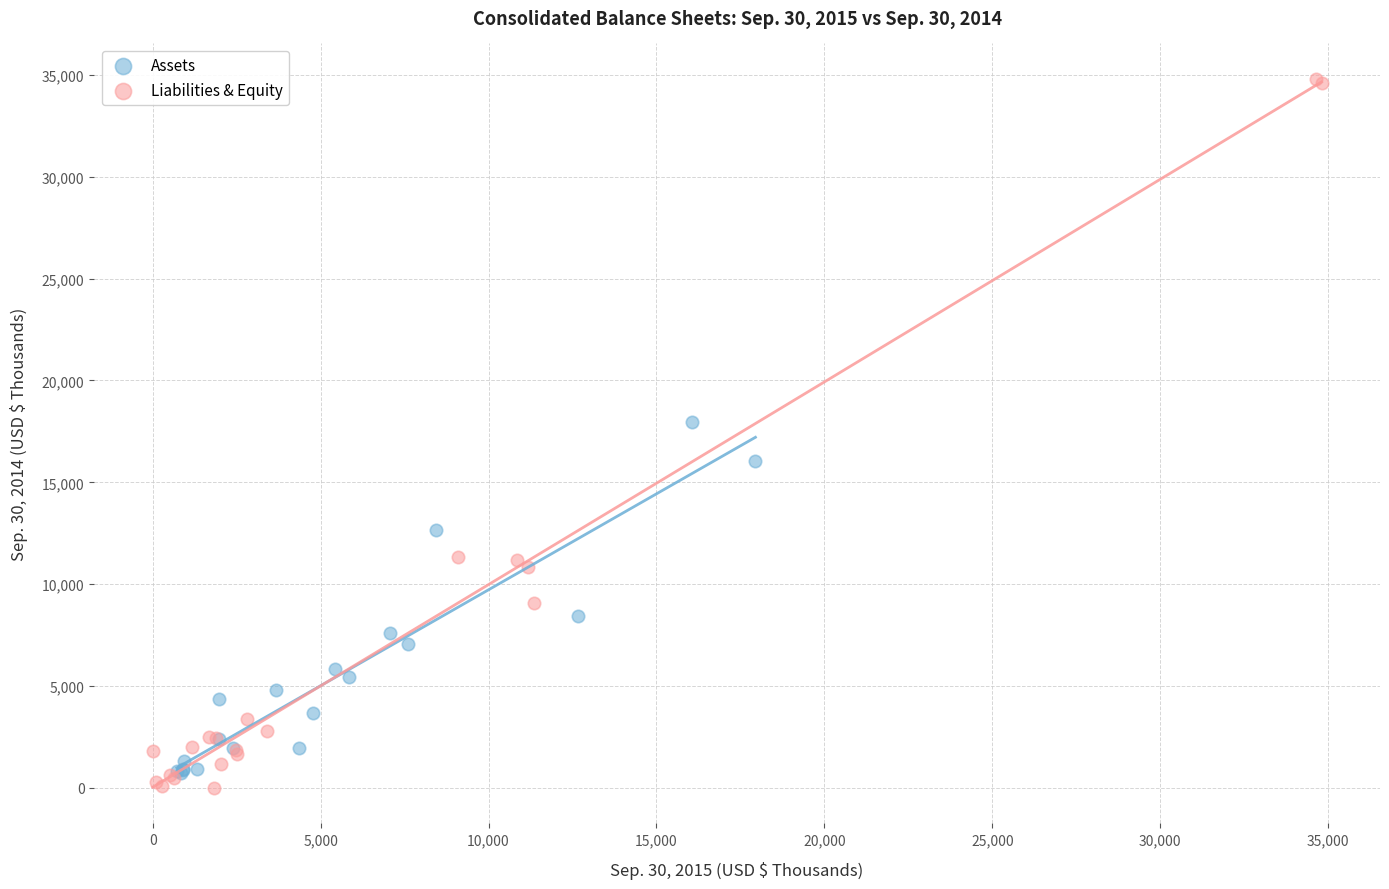

Which series reaches the maximum Y coordinate?

Liabilities & Equity